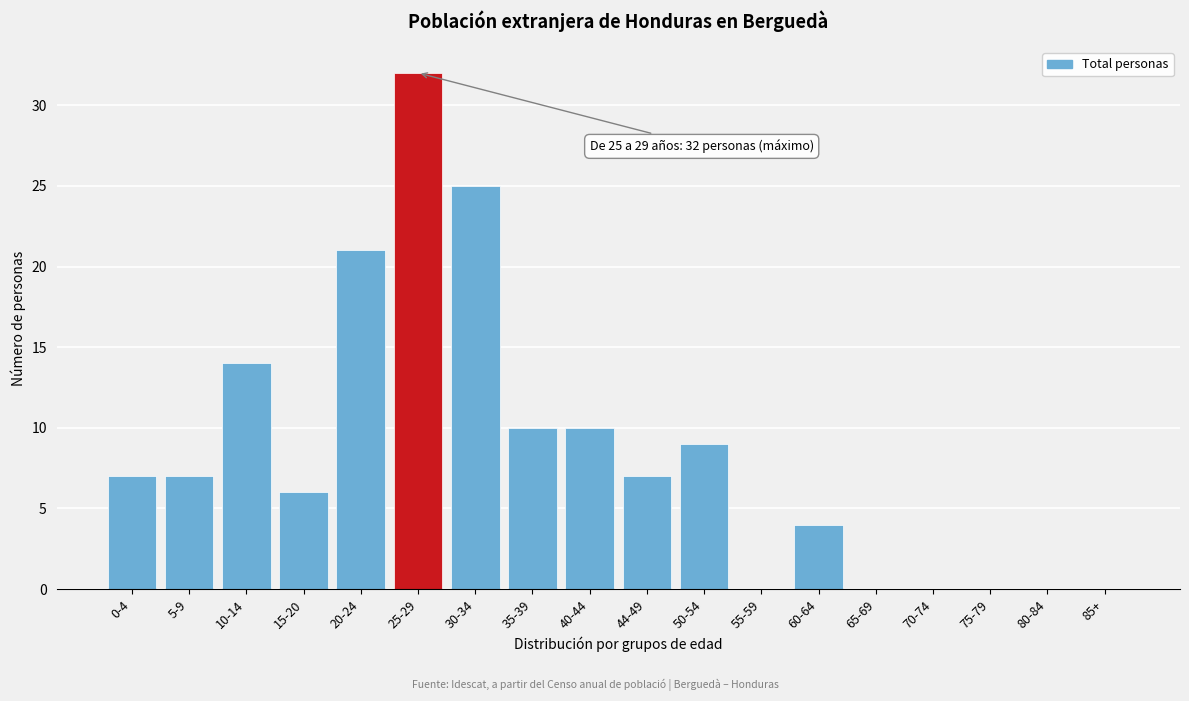

Reading left to right, list all the values displayed in this chart.

0-4=7	5-9=7	10-14=14	15-20=6	20-24=21	25-29=32	30-34=25	35-39=10	40-44=10	44-49=7	50-54=9	55-59=0	60-64=4	65-69=0	70-74=0	75-79=0	80-84=0	85+=0